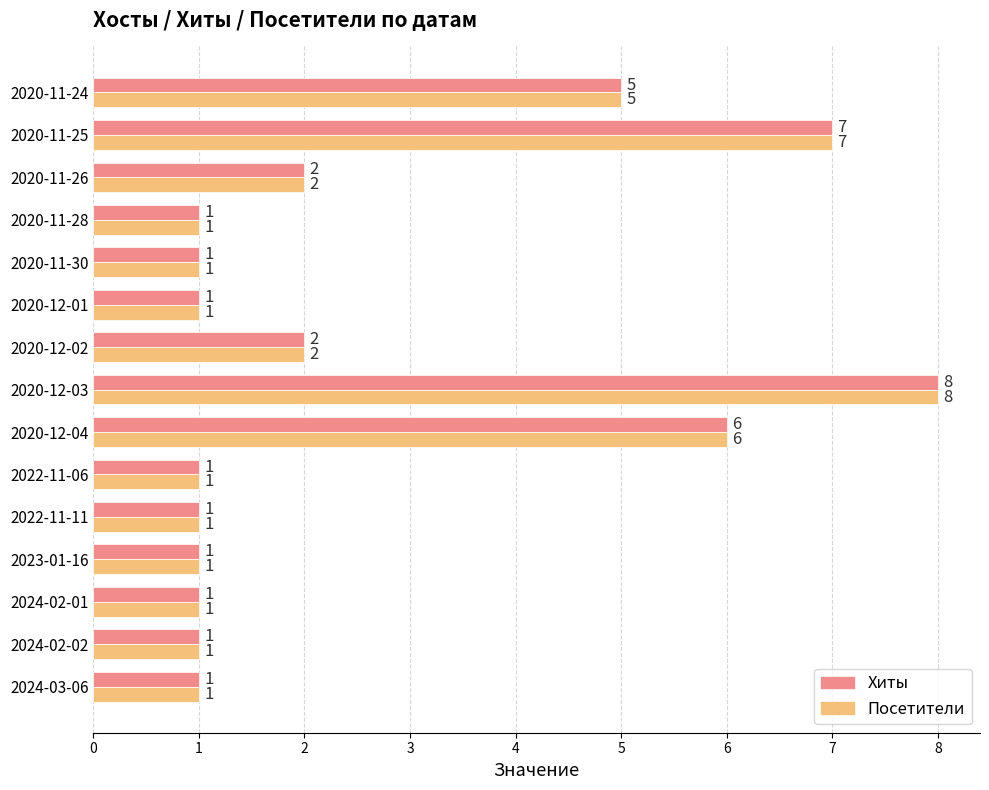

What is the difference between the maximum and second lowest values in the Посетители series?

7